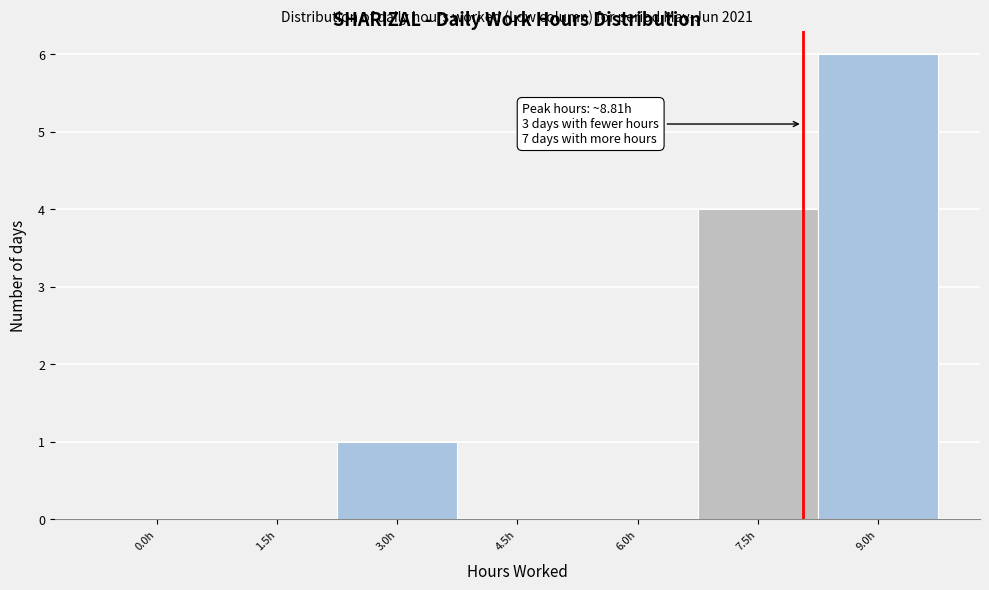

Reading left to right, what are all the values shown in this chart?

0.0h=0	1.5h=0	3.0h=1	4.5h=0	6.0h=0	7.5h=4	9.0h=6